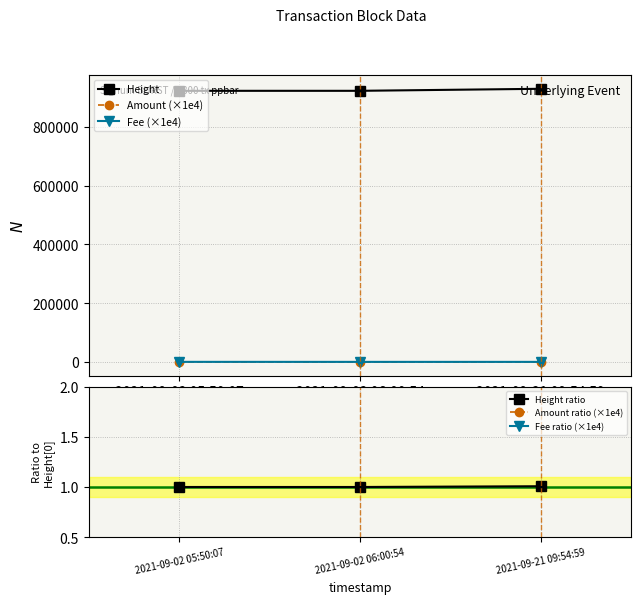

Which series has the largest total across all categories?

Height